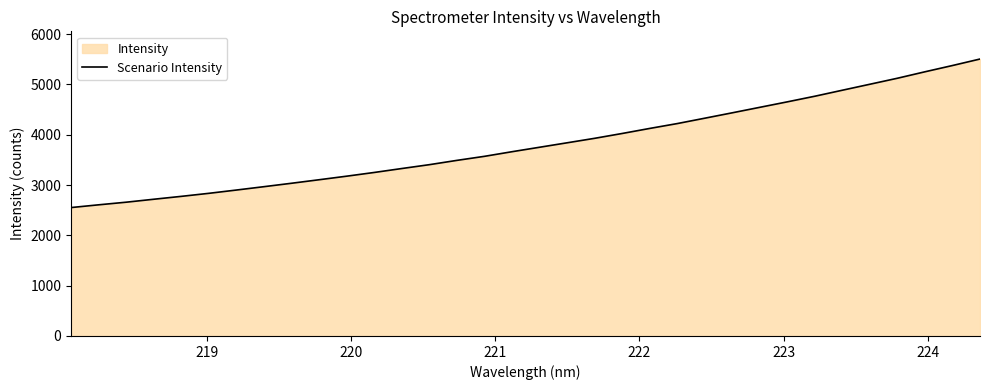

What is the difference between the maximum and minimum values?

2953.0